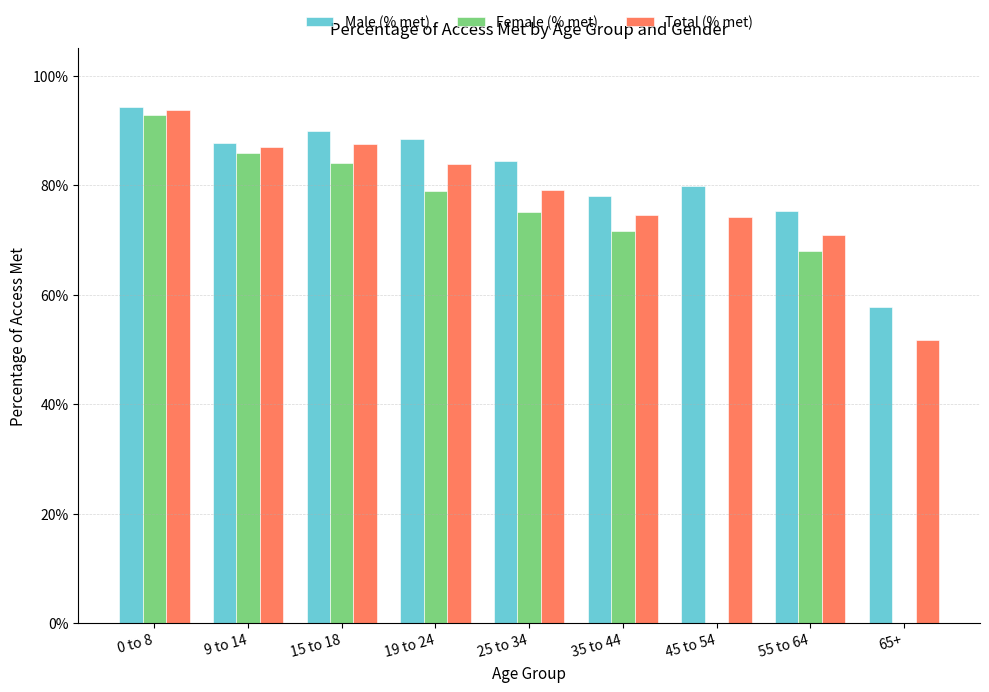

What are all the series names shown in the legend?

Male (% met), Female (% met), Total (% met)